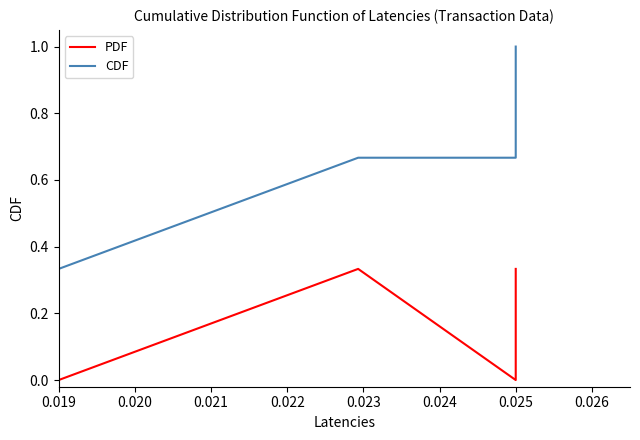

Which series changed the most between 0.019 and 0.025?

CDF